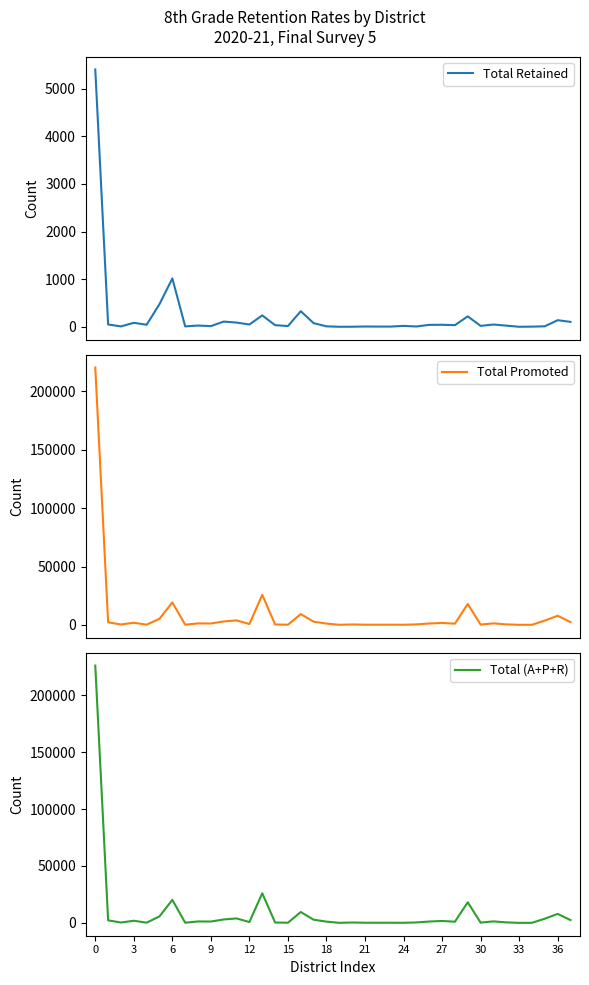

True or false: Total Retained and Total Promoted intersect in this chart.

False